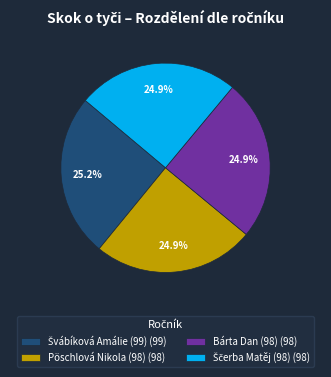

Is Bárta Dan (98) the majority of the pie?

No